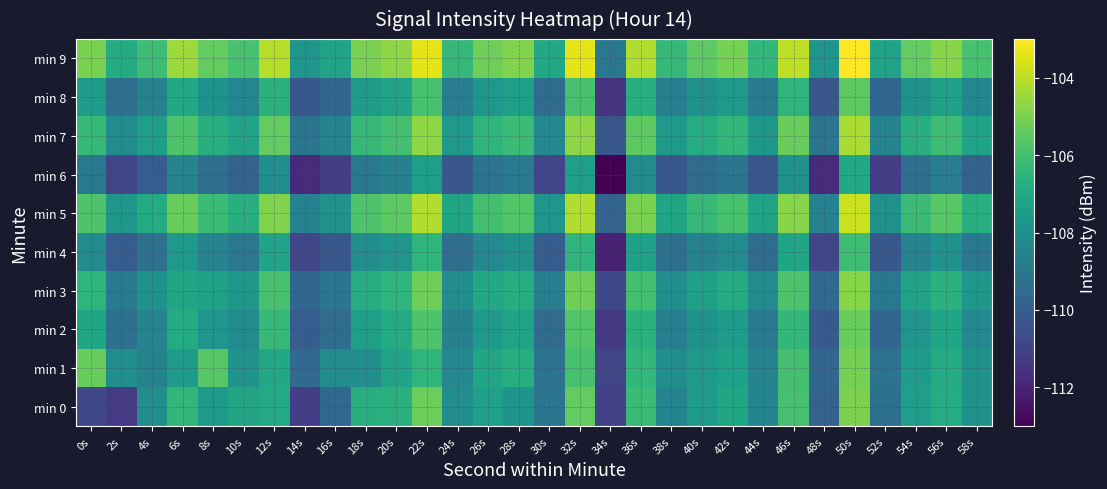

Reading left to right, what are all the values shown in this chart?

min 0: 0s=-110.9	2s=-111.3	4s=-108.1	6s=-106.4	8s=-107.6	10s=-107.1	12s=-107.0	14s=-111.2	16s=-109.6	18s=-106.7	20s=-106.7	22s=-105.2	24s=-108.1	26s=-107.4	28s=-107.8	30s=-109.1	32s=-105.4	34s=-111.1	36s=-106.2	38s=-108.5	40s=-107.6	42s=-107.1	44s=-108.4	46s=-105.9	48s=-109.9	50s=-105.0	52s=-109.4	54s=-107.4	56s=-106.8	58s=-108.0
min 1: 0s=-105.3	2s=-108.1	4s=-108.5	6s=-107.5	8s=-105.6	10s=-107.9	12s=-107.0	14s=-109.6	16s=-108.2	18s=-108.1	20s=-107.2	22s=-106.5	24s=-108.3	26s=-107.1	28s=-106.8	30s=-109.2	32s=-105.9	34s=-111.0	36s=-106.4	38s=-108.1	40s=-107.6	42s=-107.3	44s=-108.5	46s=-106.0	48s=-109.7	50s=-105.1	52s=-109.2	54s=-107.5	56s=-106.9	58s=-108.0
min 2: 0s=-107.1	2s=-109.3	4s=-108.5	6s=-106.9	8s=-107.8	10s=-108.2	12s=-106.3	14s=-110.1	16s=-109.5	18s=-107.4	20s=-106.9	22s=-105.8	24s=-108.7	26s=-107.6	28s=-107.2	30s=-109.5	32s=-105.7	34s=-111.3	36s=-106.6	38s=-108.8	40s=-107.9	42s=-107.5	44s=-108.9	46s=-106.4	48s=-110.2	50s=-105.3	52s=-109.7	54s=-107.8	56s=-107.1	58s=-108.3
min 3: 0s=-106.5	2s=-108.9	4s=-107.9	6s=-107.1	8s=-107.3	10s=-107.7	12s=-105.9	14s=-109.7	16s=-109.1	18s=-106.8	20s=-106.5	22s=-105.2	24s=-108.1	26s=-107.0	28s=-106.8	30s=-108.8	32s=-105.2	34s=-110.8	36s=-106.0	38s=-108.1	40s=-107.3	42s=-106.9	44s=-108.2	46s=-105.8	48s=-109.6	50s=-104.8	52s=-109.0	54s=-107.2	56s=-106.6	58s=-107.7
min 4: 0s=-108.2	2s=-110.1	4s=-109.3	6s=-107.6	8s=-108.5	10s=-109.0	12s=-107.2	14s=-110.9	16s=-110.3	18s=-108.1	20s=-107.8	22s=-106.5	24s=-109.4	26s=-108.3	28s=-108.0	30s=-110.1	32s=-106.5	34s=-112.1	36s=-107.3	38s=-109.4	40s=-108.6	42s=-108.2	44s=-109.5	46s=-107.1	48s=-110.9	50s=-106.1	52s=-110.3	54s=-108.5	56s=-107.9	58s=-109.0
min 5: 0s=-105.8	2s=-107.7	4s=-106.9	6s=-105.3	8s=-106.2	10s=-106.7	12s=-104.9	14s=-108.6	16s=-108.0	18s=-105.8	20s=-105.5	22s=-104.2	24s=-107.1	26s=-106.0	28s=-105.7	30s=-107.8	32s=-104.2	34s=-109.8	36s=-105.0	38s=-107.1	40s=-106.3	42s=-105.9	44s=-107.2	46s=-104.8	48s=-108.6	50s=-103.8	52s=-108.0	54s=-106.2	56s=-105.6	58s=-106.7
min 6: 0s=-109.0	2s=-110.9	4s=-110.1	6s=-108.5	8s=-109.4	10s=-109.9	12s=-108.1	14s=-111.8	16s=-111.2	18s=-109.0	20s=-108.7	22s=-107.4	24s=-110.3	26s=-109.2	28s=-108.9	30s=-111.0	32s=-107.4	34s=-113.0	36s=-108.2	38s=-110.3	40s=-109.5	42s=-109.1	44s=-110.4	46s=-108.0	48s=-111.8	50s=-107.0	52s=-111.2	54s=-109.4	56s=-108.8	58s=-109.9
min 7: 0s=-106.3	2s=-108.2	4s=-107.4	6s=-105.8	8s=-106.7	10s=-107.2	12s=-105.4	14s=-109.1	16s=-108.5	18s=-106.3	20s=-106.0	22s=-104.7	24s=-107.6	26s=-106.5	28s=-106.2	30s=-108.3	32s=-104.7	34s=-110.3	36s=-105.5	38s=-107.6	40s=-106.8	42s=-106.4	44s=-107.7	46s=-105.3	48s=-109.1	50s=-104.3	52s=-108.5	54s=-106.7	56s=-106.1	58s=-107.2
min 8: 0s=-107.5	2s=-109.4	4s=-108.6	6s=-107.0	8s=-107.9	10s=-108.4	12s=-106.6	14s=-110.3	16s=-109.7	18s=-107.5	20s=-107.2	22s=-105.9	24s=-108.8	26s=-107.7	28s=-107.4	30s=-109.5	32s=-105.9	34s=-111.5	36s=-106.7	38s=-108.8	40s=-108.0	42s=-107.6	44s=-108.9	46s=-106.5	48s=-110.3	50s=-105.5	52s=-109.7	54s=-107.9	56s=-107.3	58s=-108.4
min 9: 0s=-105.0	2s=-106.9	4s=-106.1	6s=-104.5	8s=-105.4	10s=-105.9	12s=-104.1	14s=-107.8	16s=-107.2	18s=-105.0	20s=-104.7	22s=-103.4	24s=-106.3	26s=-105.2	28s=-104.9	30s=-107.0	32s=-103.4	34s=-109.0	36s=-104.2	38s=-106.3	40s=-105.5	42s=-105.1	44s=-106.4	46s=-104.0	48s=-107.8	50s=-103.0	52s=-107.2	54s=-105.4	56s=-104.8	58s=-105.9